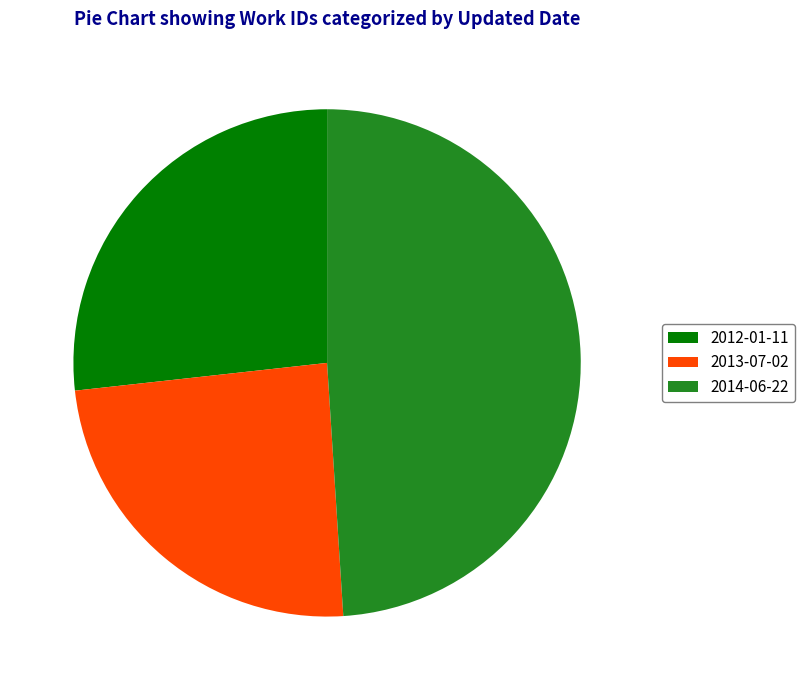

Do 2013-07-02 and 2012-01-11 together represent more than half of the pie?

Yes